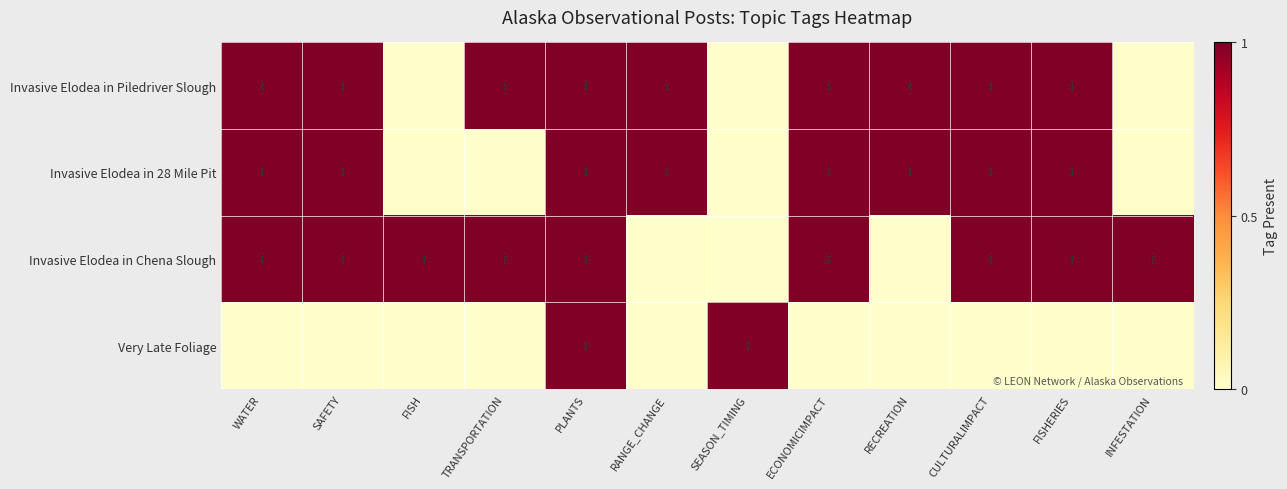

What is the greatest value displayed?

1